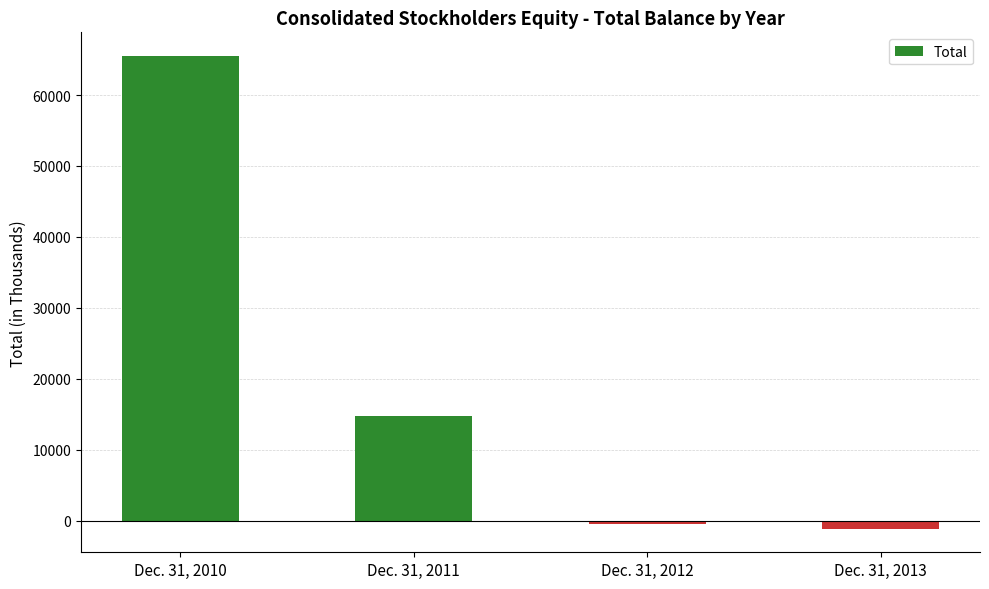

Does the chart contain stacked bars?

No